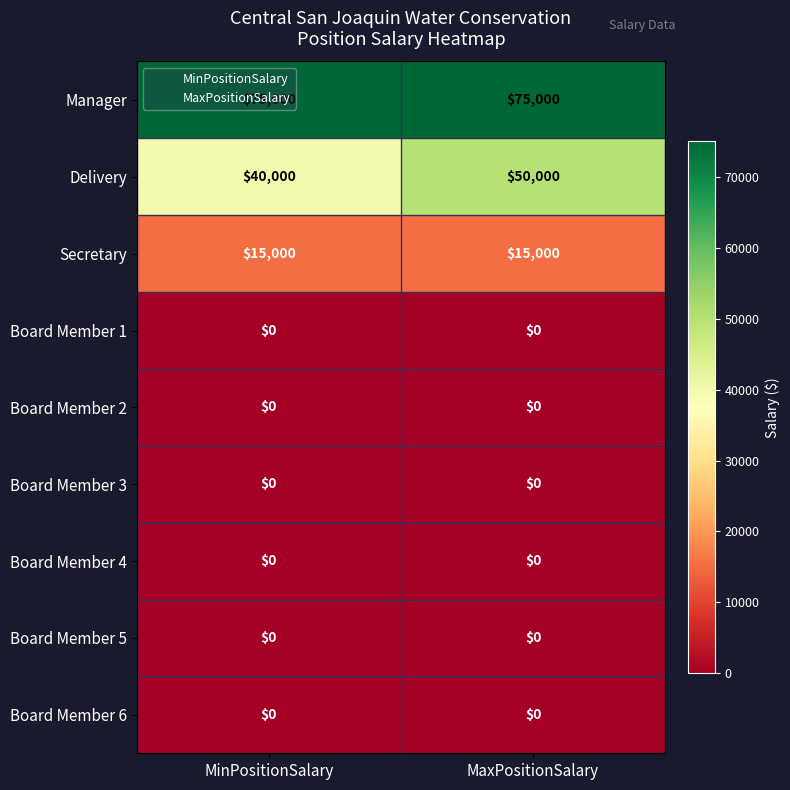

What is the difference between the maximum and minimum values in the Delivery series?

10000